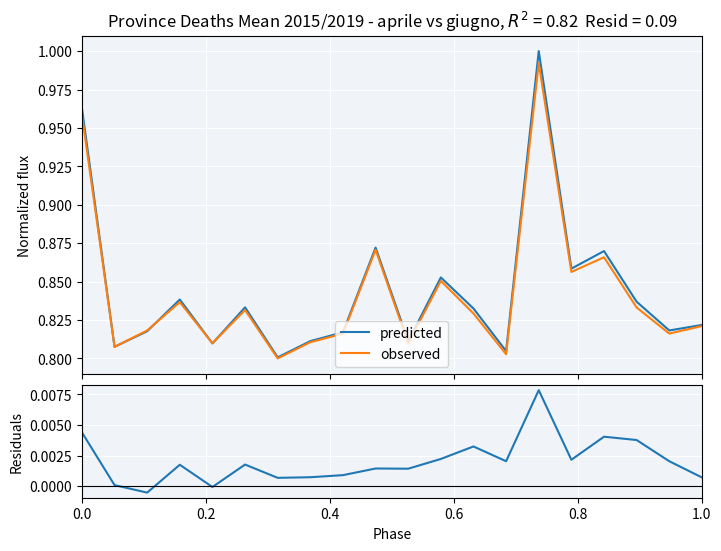

How many interior local peaks does the observed series have?

6